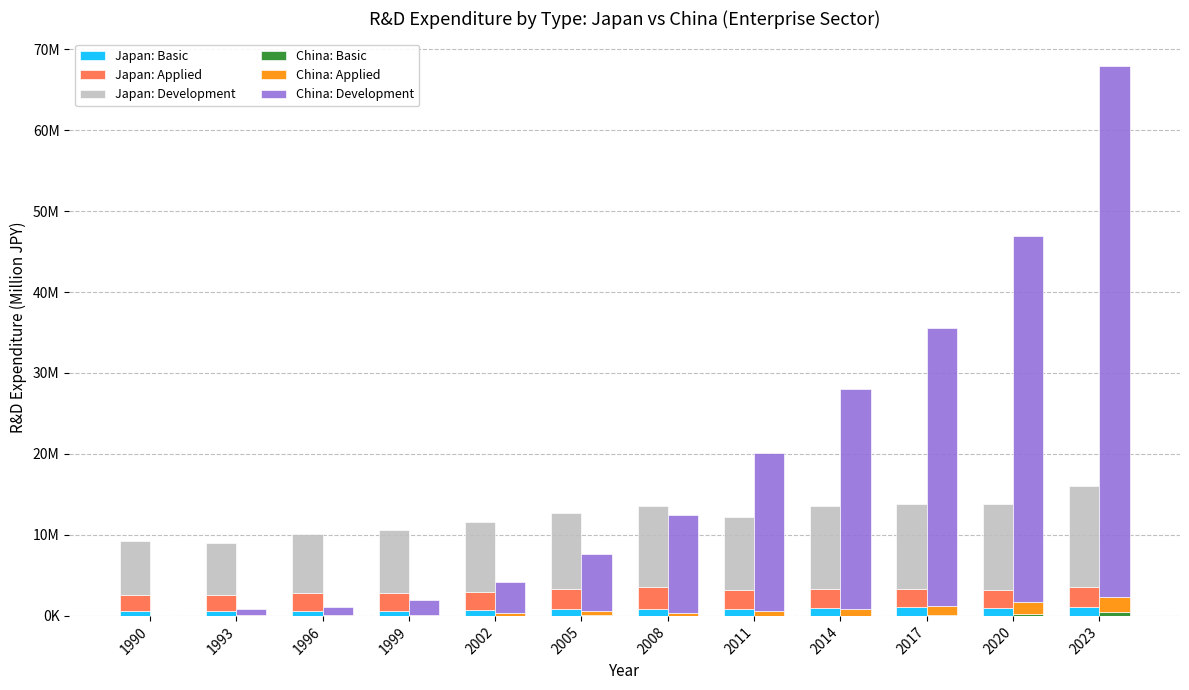

At how many categories does at least one series exceed 18016331?

5